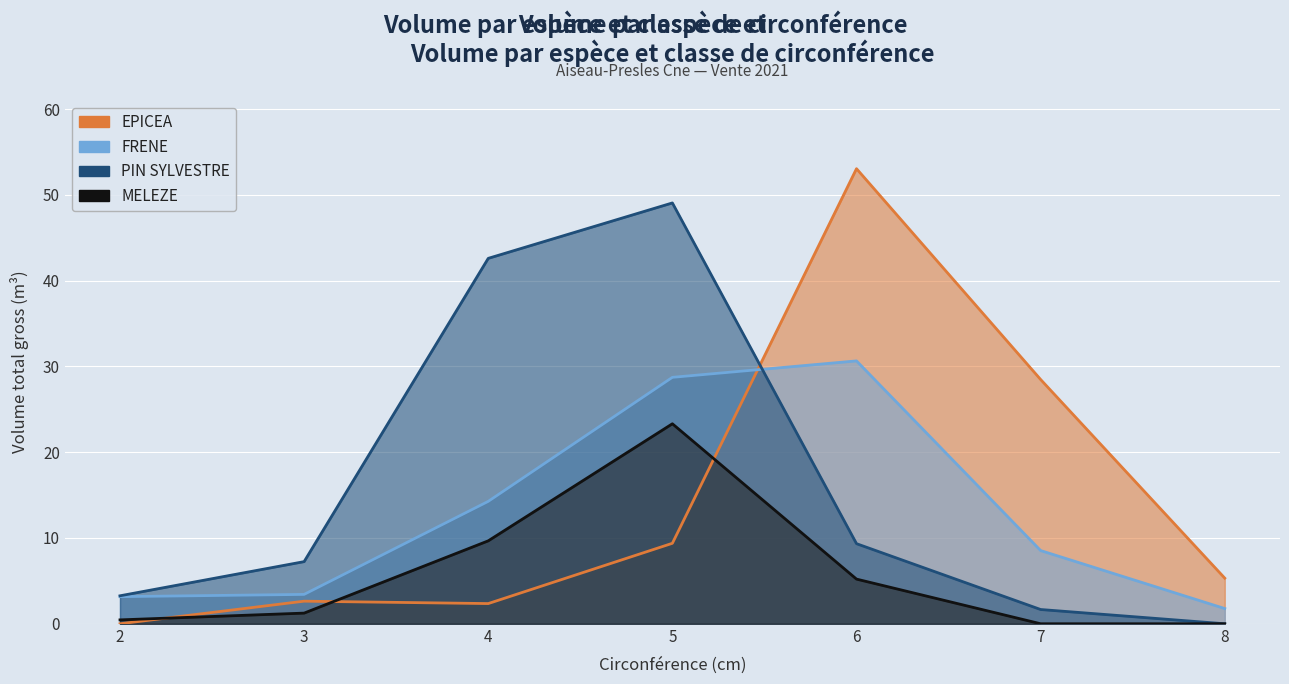

Is the value of PIN SYLVESTRE at 2 greater than the value of FRENE at 5?

No